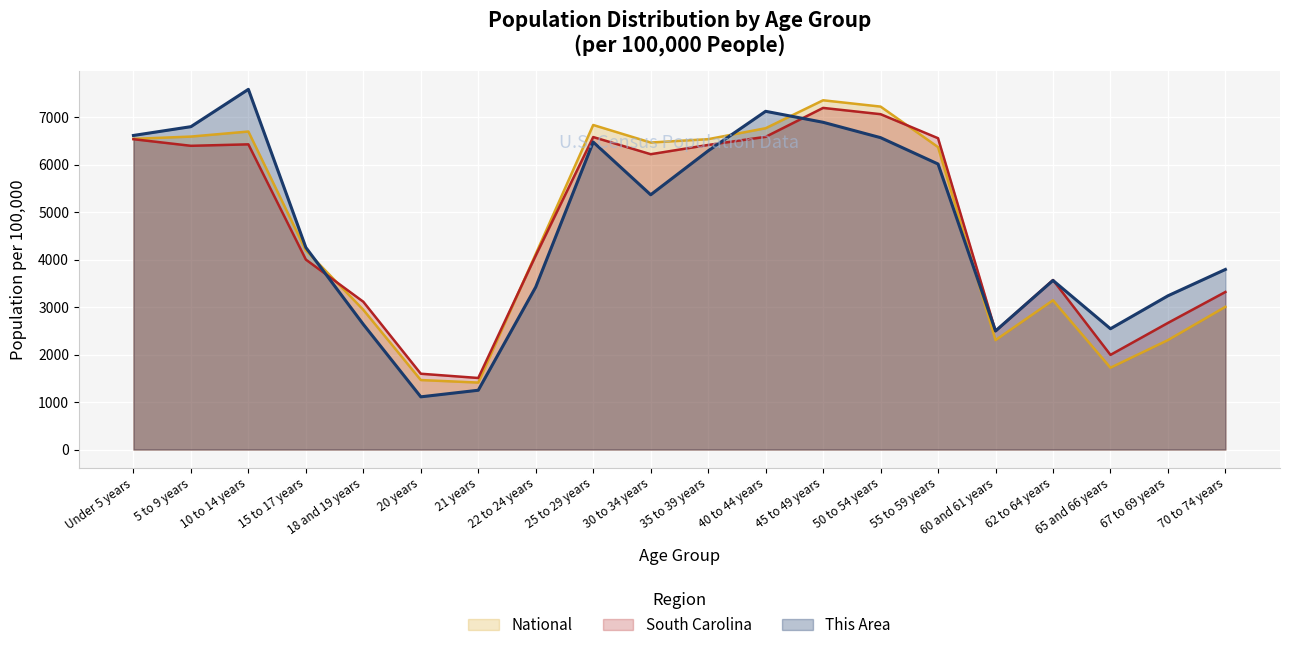

How many data points in This Area are less than 5365?

10